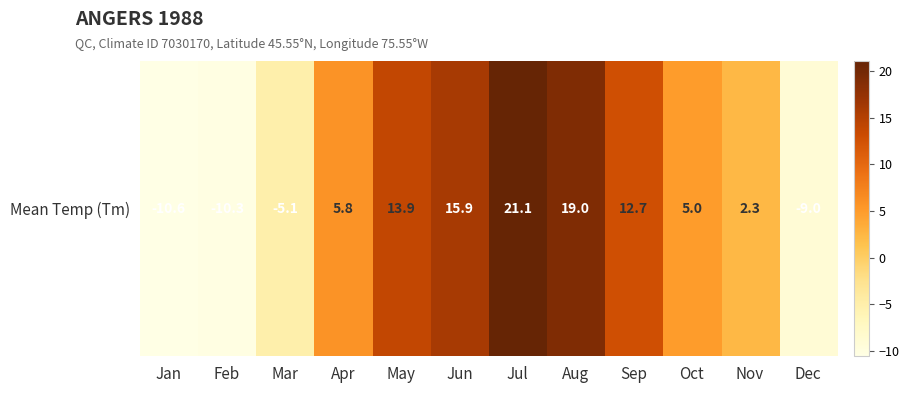

List the labels in order of value, smallest first.

Jan, Feb, Dec, Mar, Nov, Oct, Apr, Sep, May, Jun, Aug, Jul